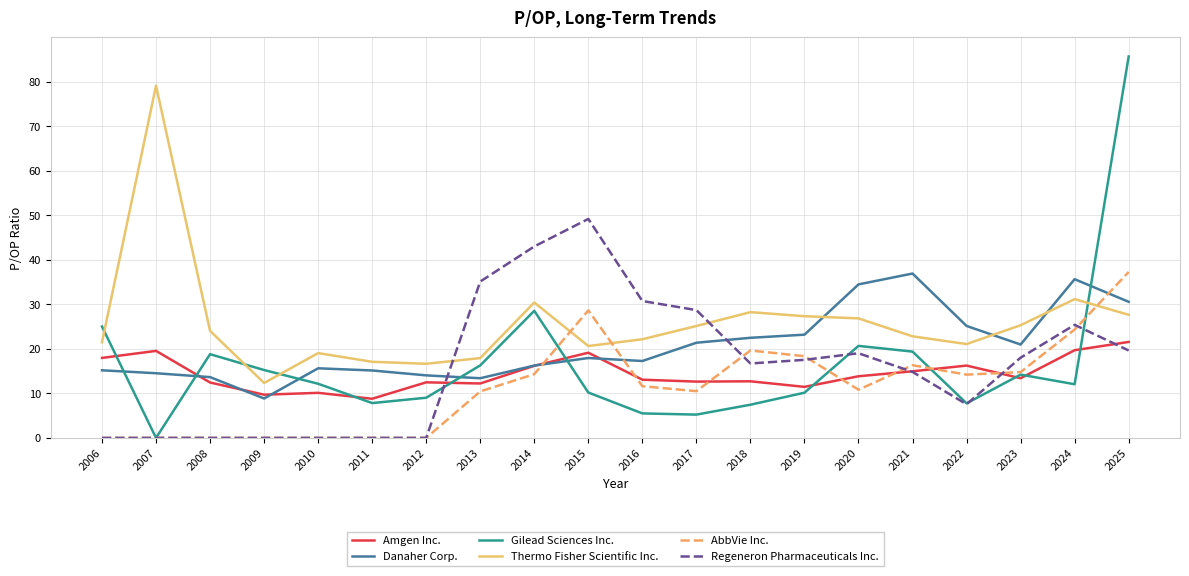

What is the average value of the Amgen Inc. series?

14.4